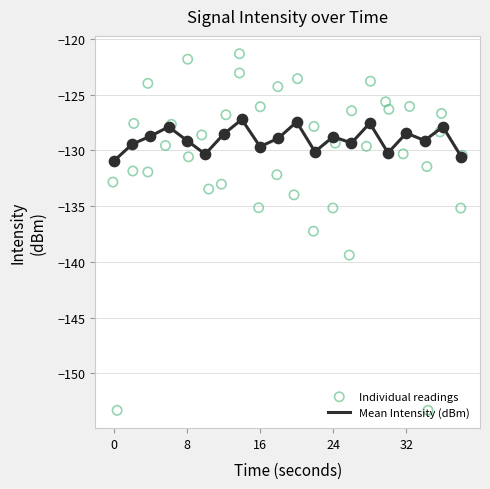

Between 36 and 28, which is larger?

28